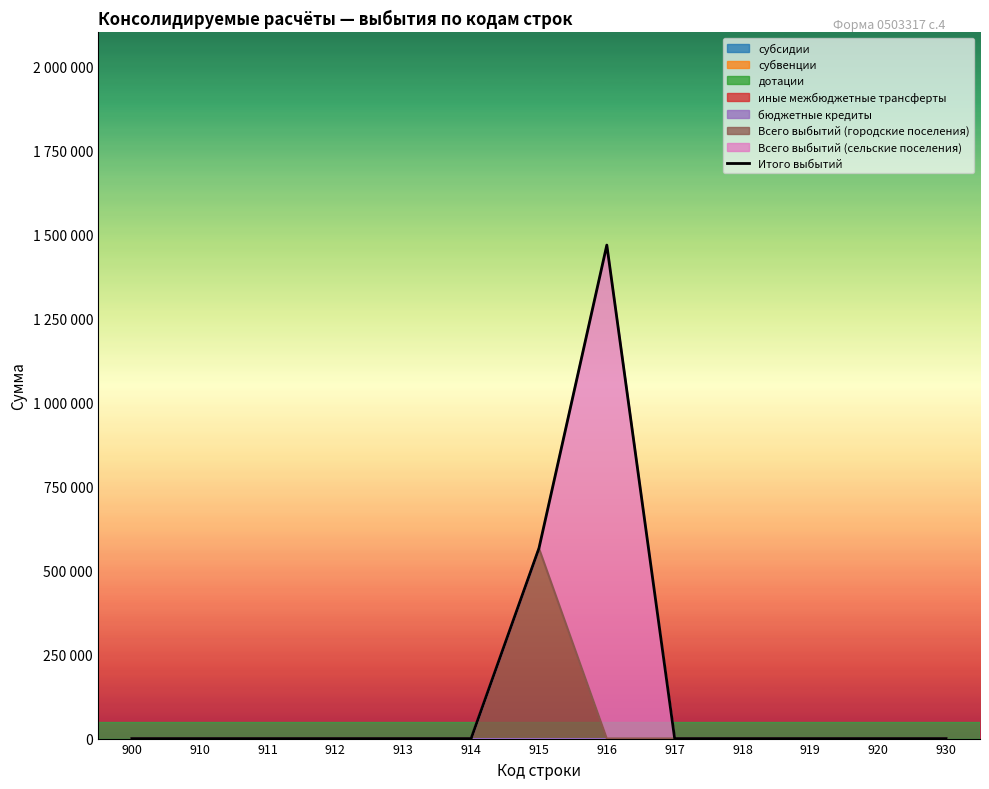

How many lines are shown in the chart?

1